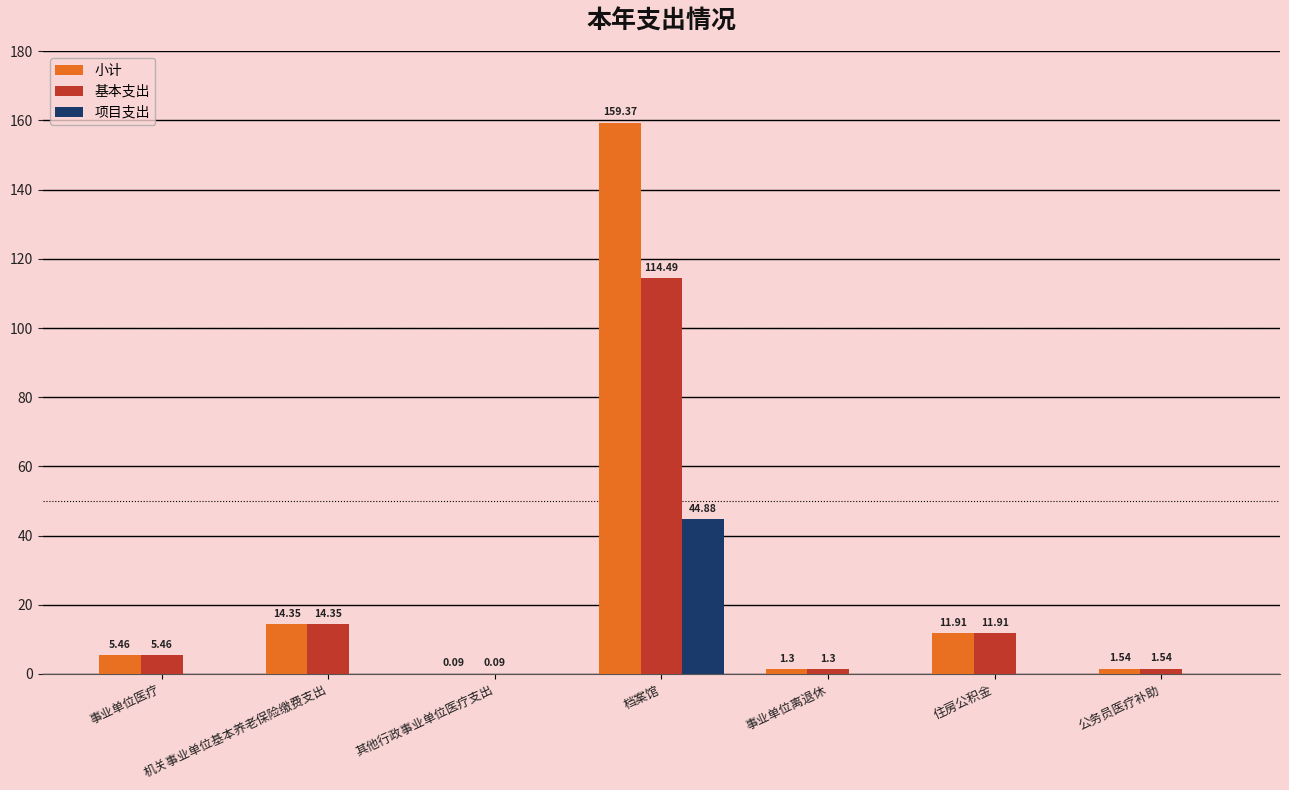

Which label corresponds to the largest value in the chart?

档案馆